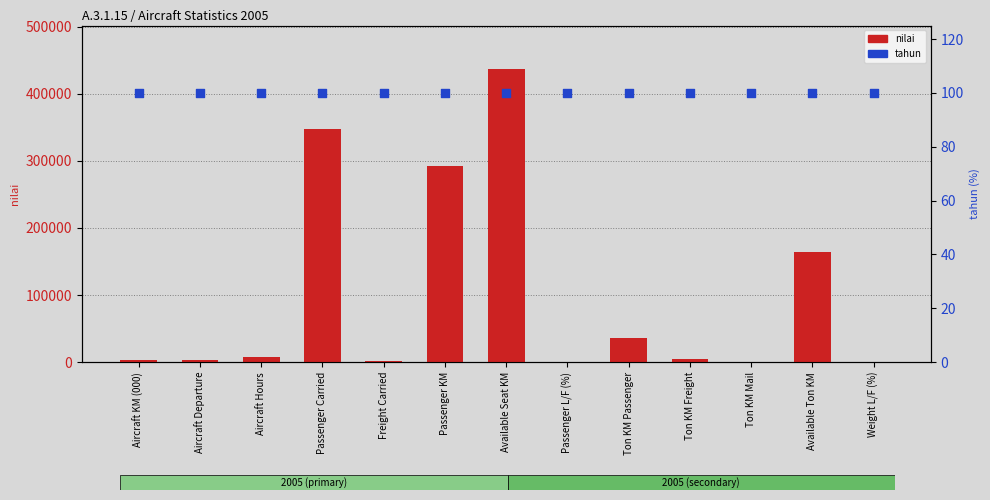

Is the value of nilai at Ton KM Passenger greater than the value of tahun at Aircraft Hours?

Yes